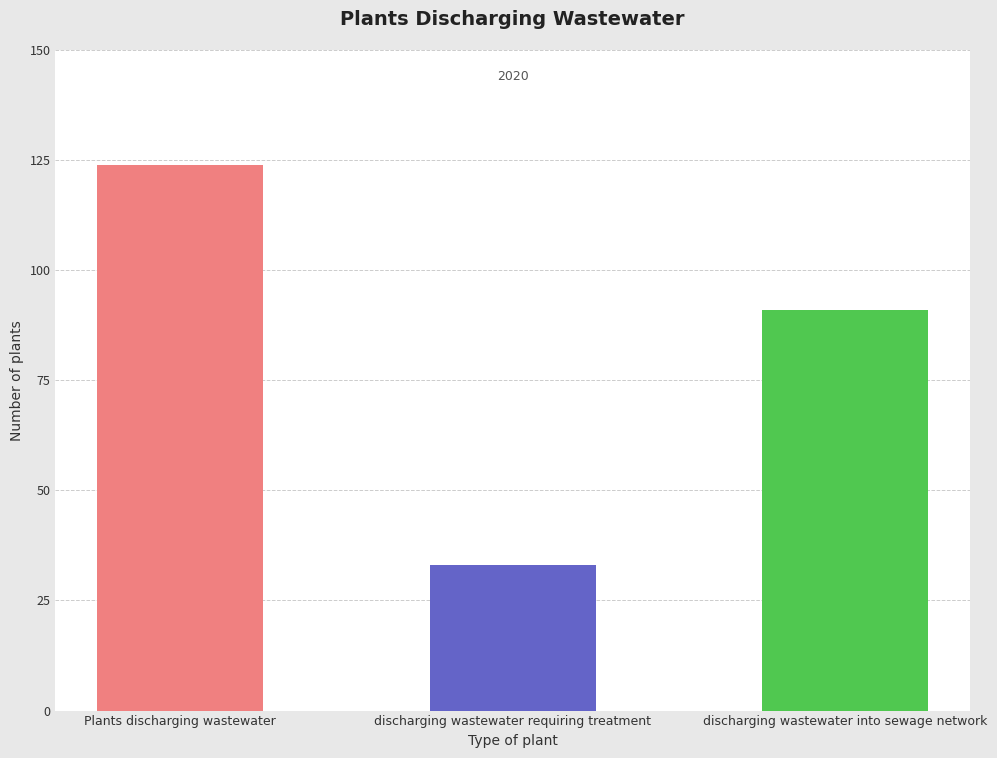

Rank the categories by value from lowest to highest.

discharging wastewater requiring treatment, discharging wastewater into sewage network, Plants discharging wastewater